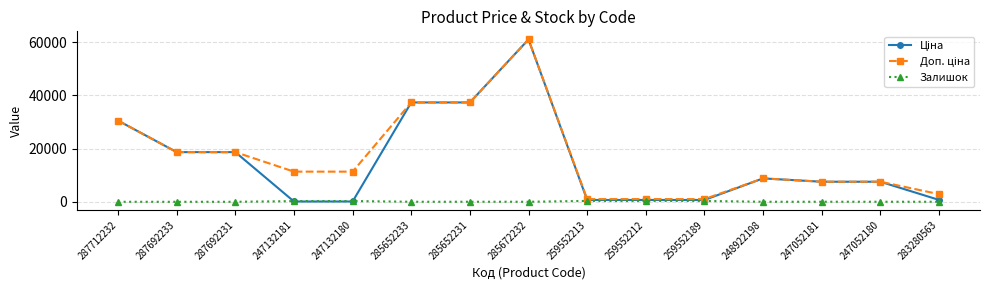

True or false: Залишок has more than 1 points higher than both neighbors.

True